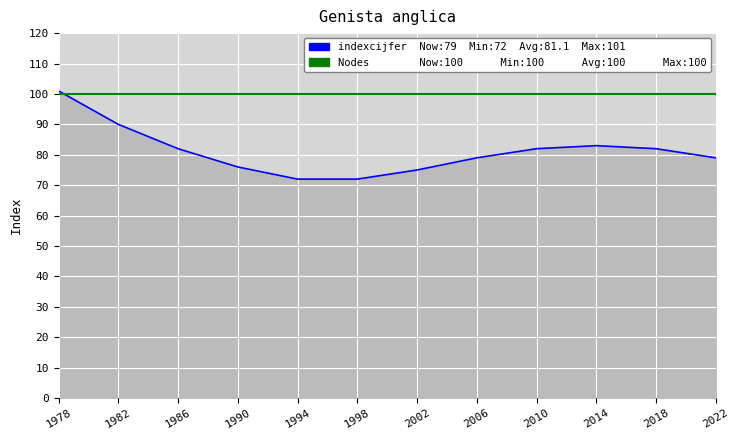

What is the total value across all series at 1982?

190